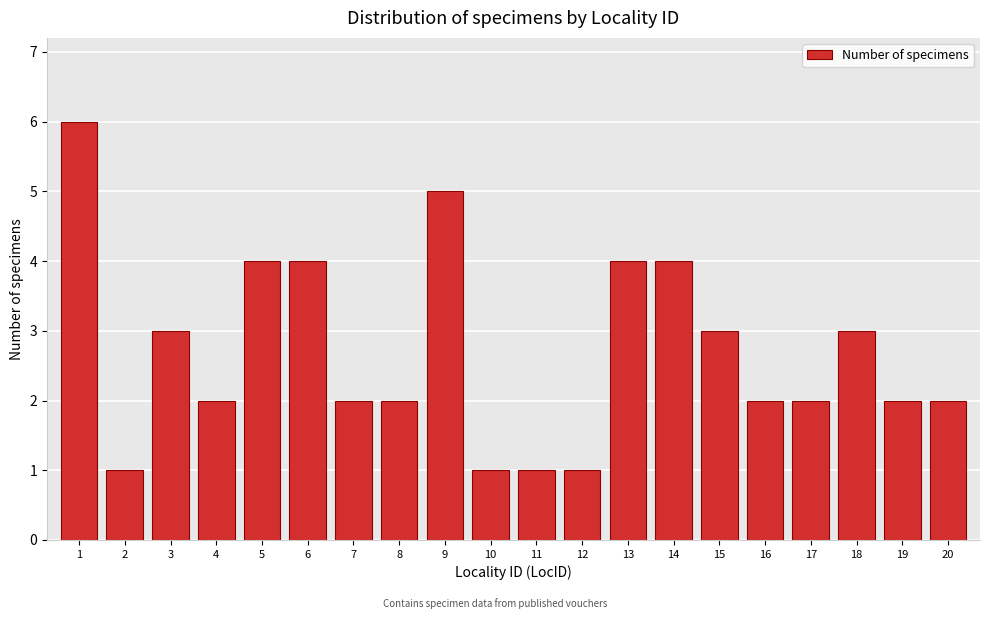

Reading right to left, extract all data points from this chart.

20=2	19=2	18=3	17=2	16=2	15=3	14=4	13=4	12=1	11=1	10=1	9=5	8=2	7=2	6=4	5=4	4=2	3=3	2=1	1=6